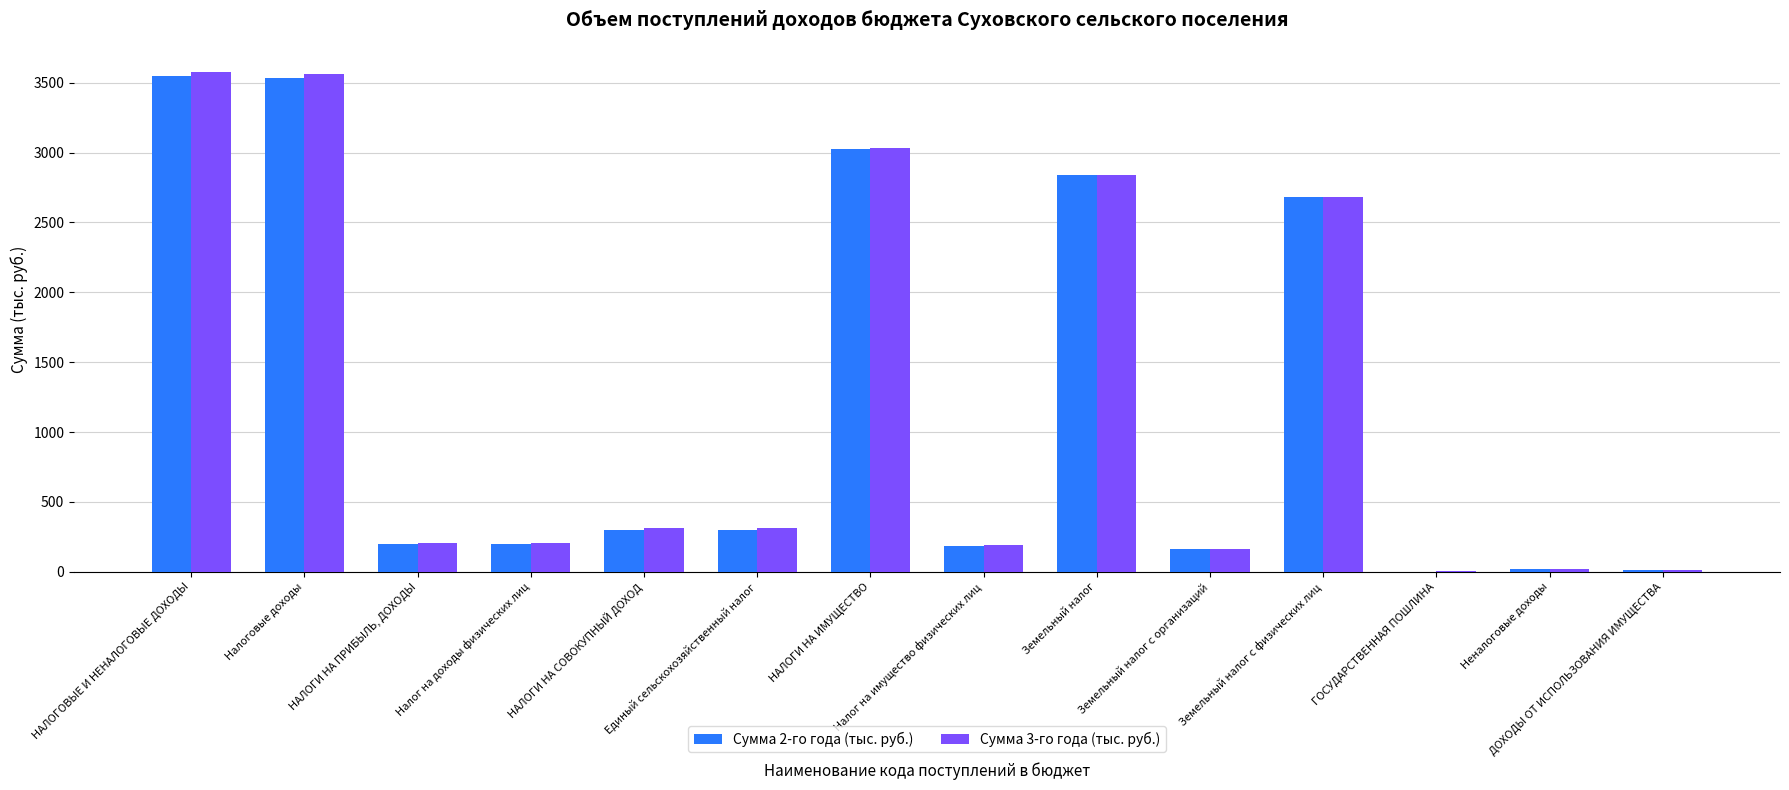

Which series changed the most between Налог на имущество физических лиц and Земельный налог?

Сумма 2-го года (тыс. руб.)